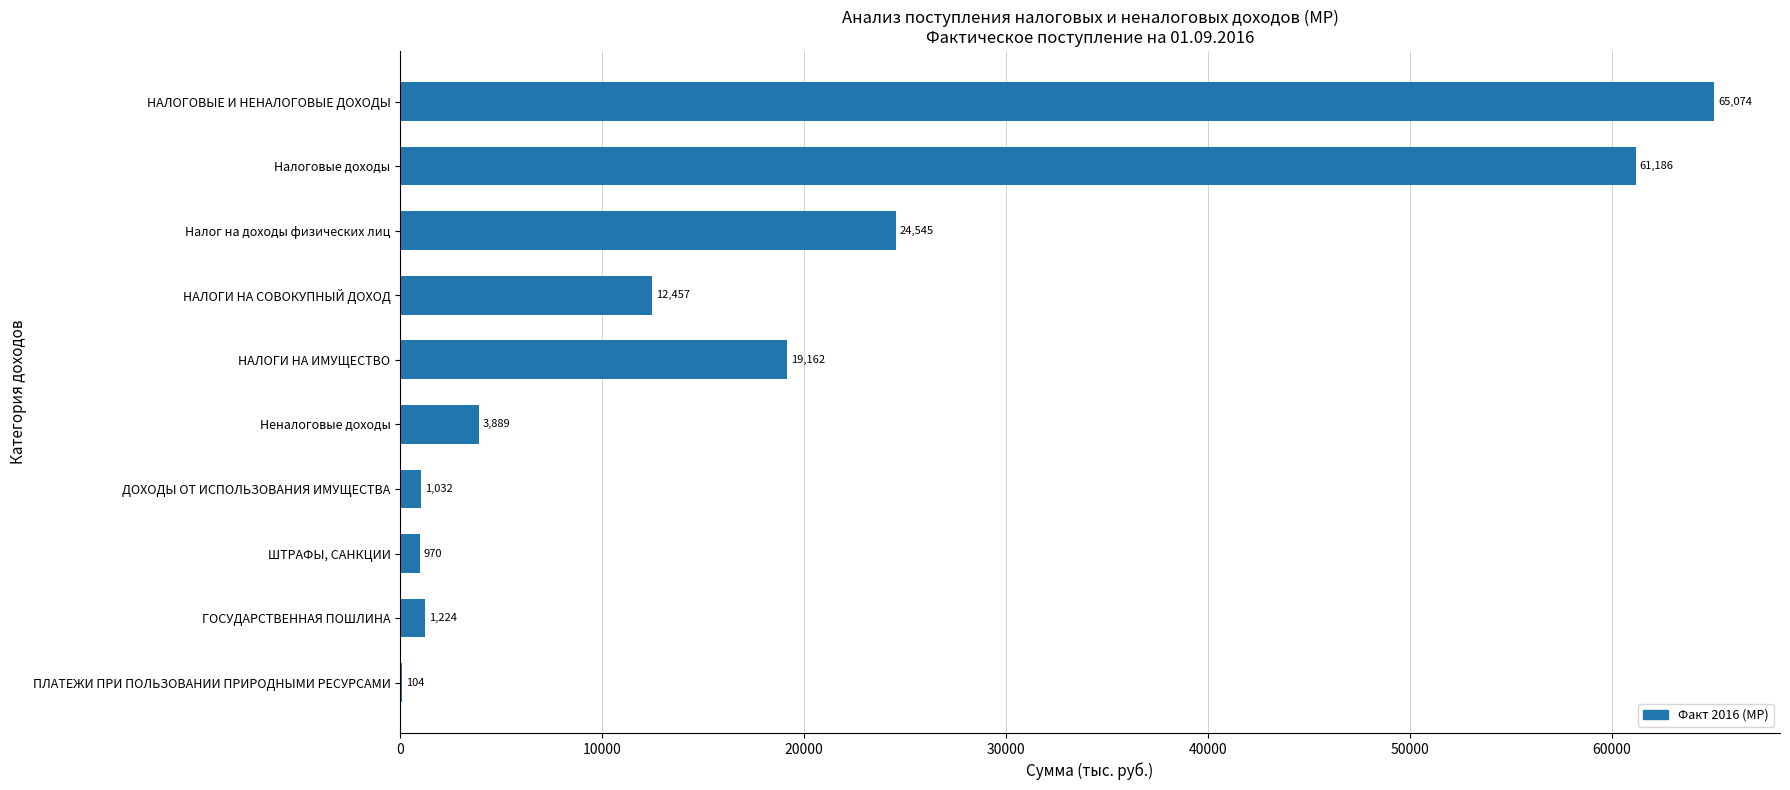

Is it true that the value at ГОСУДАРСТВЕННАЯ ПОШЛИНА is 1223.9?

True